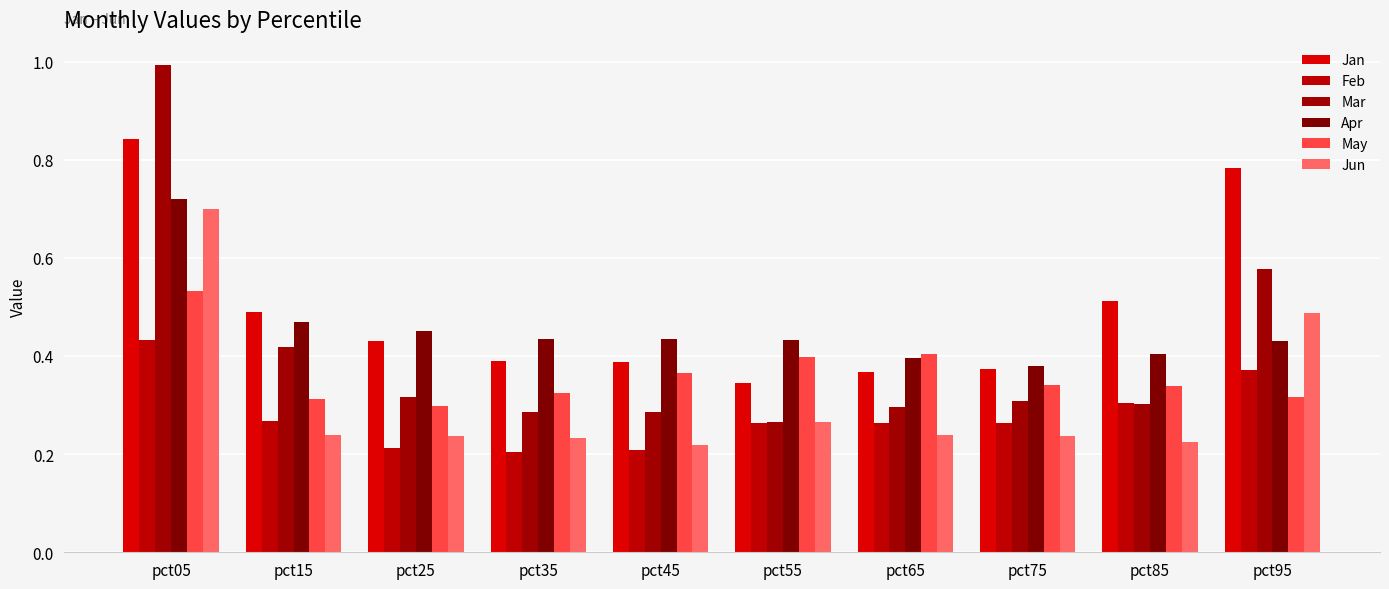

What value does the Apr series have at pct25?

0.5